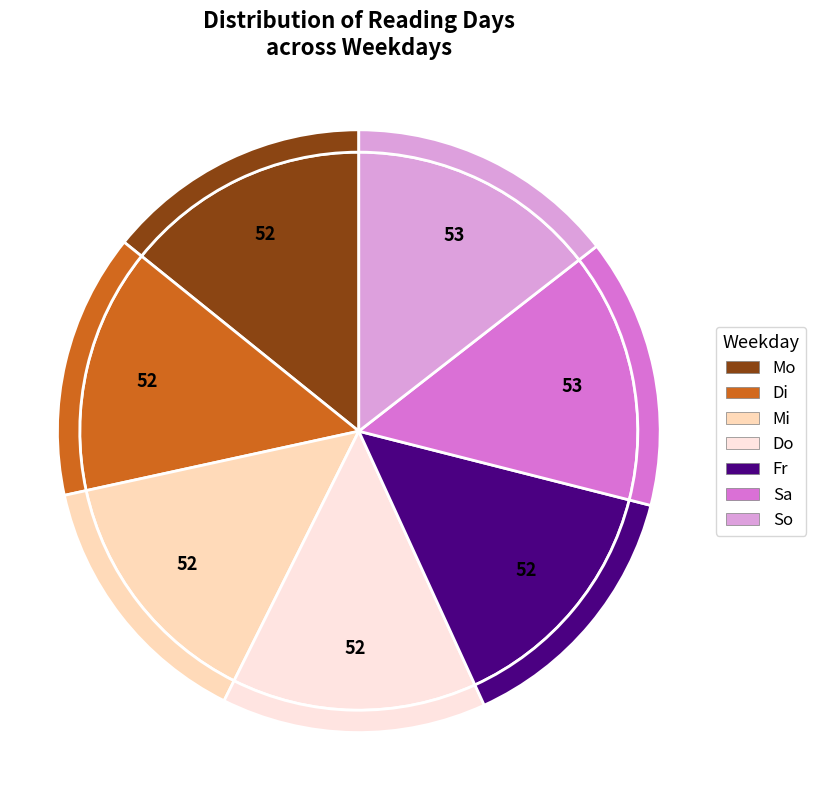

Which slice is the smallest?

Mo